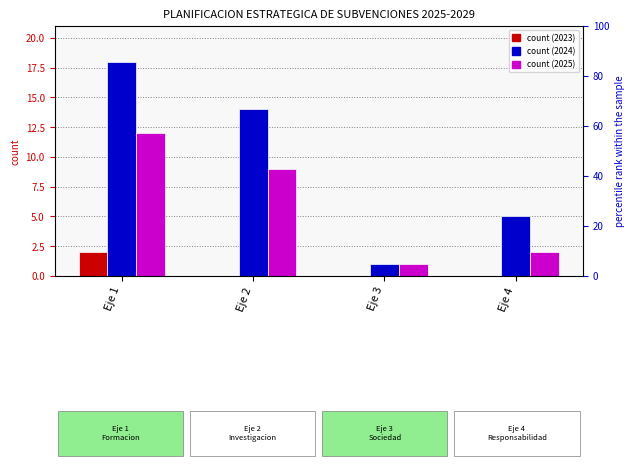

How many series are shown in this chart?

3